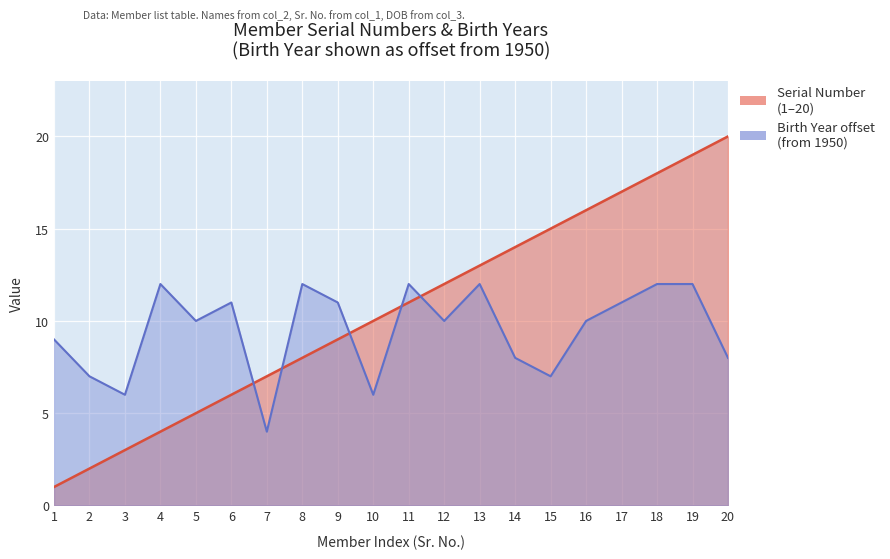

Does the chart display data point markers on the line(s)?

No